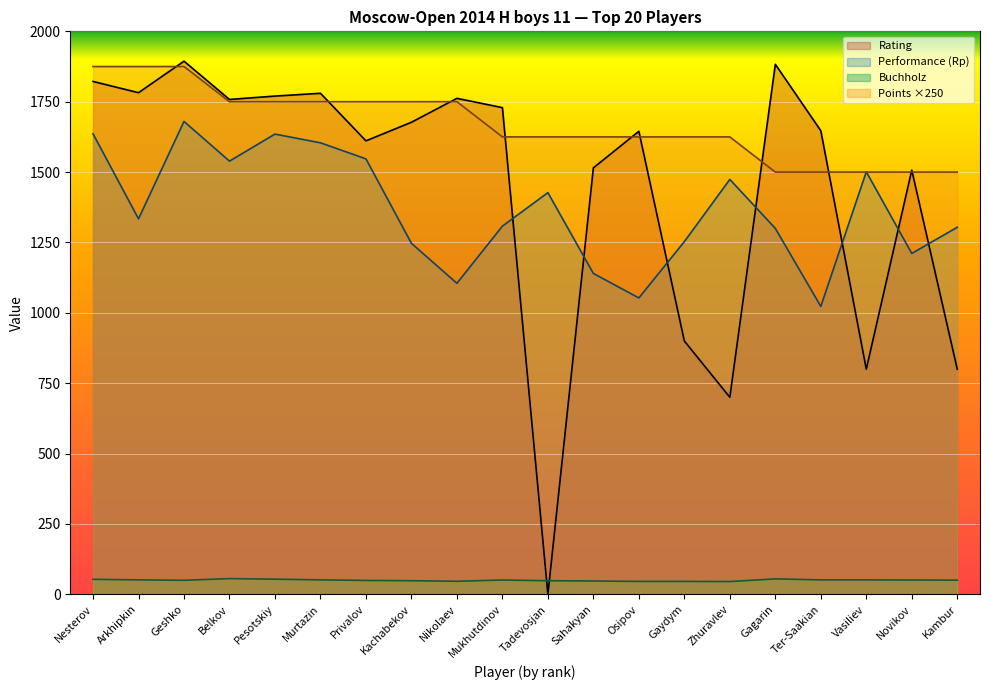

Which series has the largest total across all categories?

Points ×250